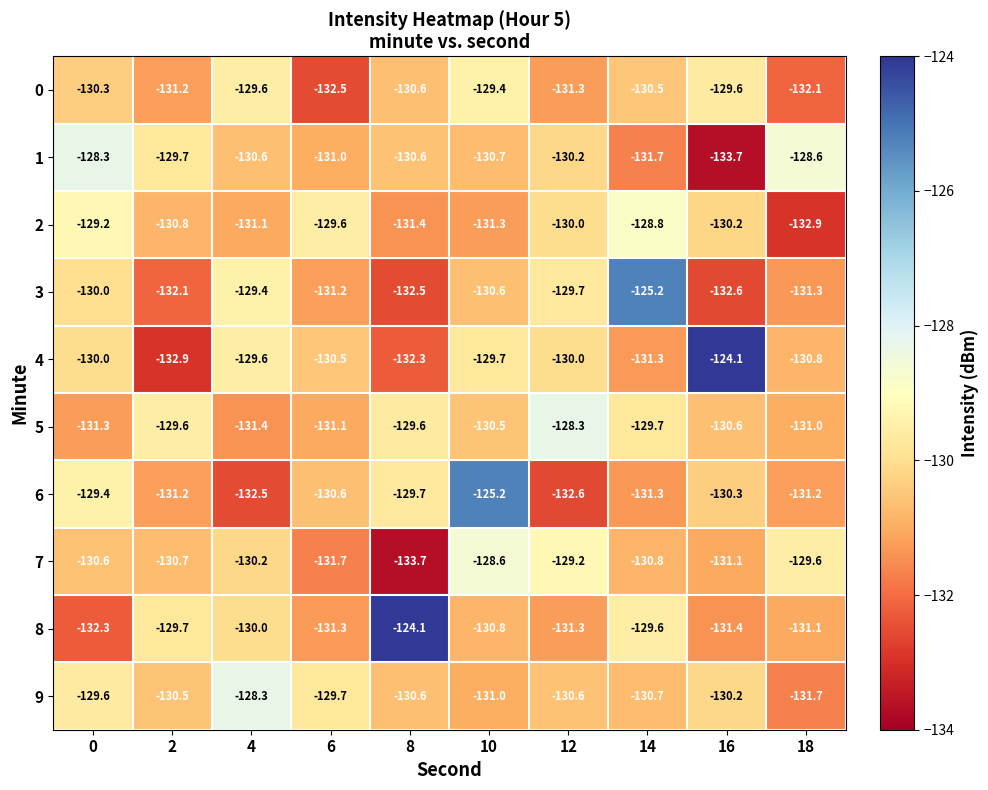

True or false: 6 has a value of -129.7 at 8.

True